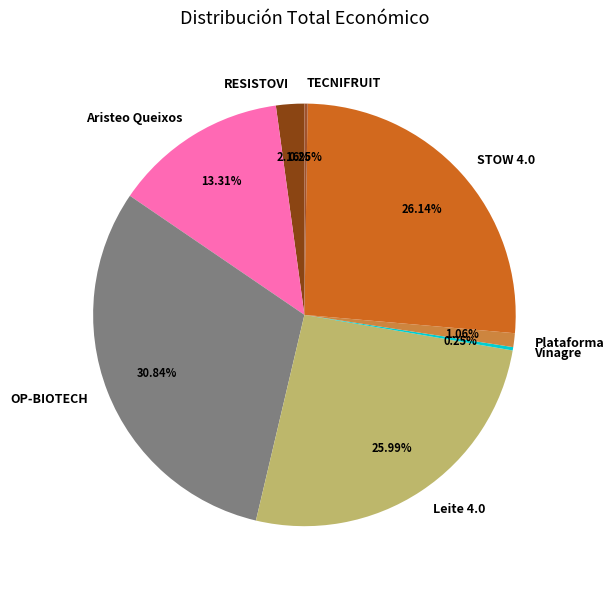

What is the ratio of the value at OP-BIOTECH to the value at Leite 4.0?

1.2